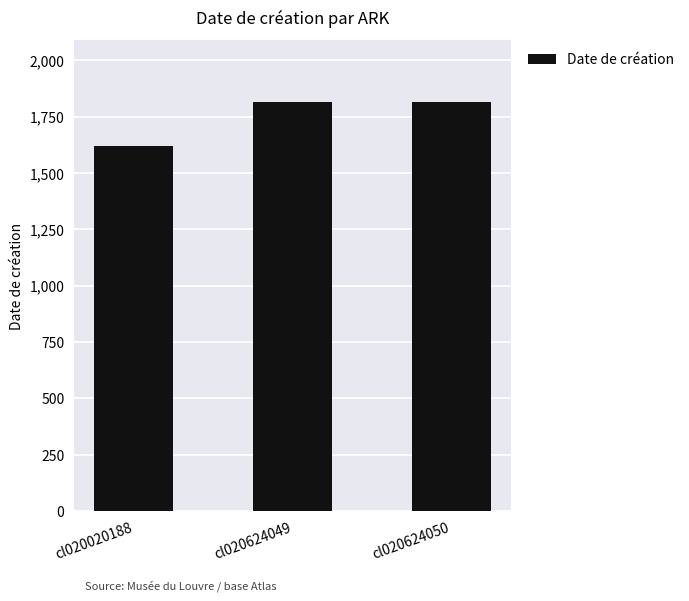

Does the chart contain any negative values?

No